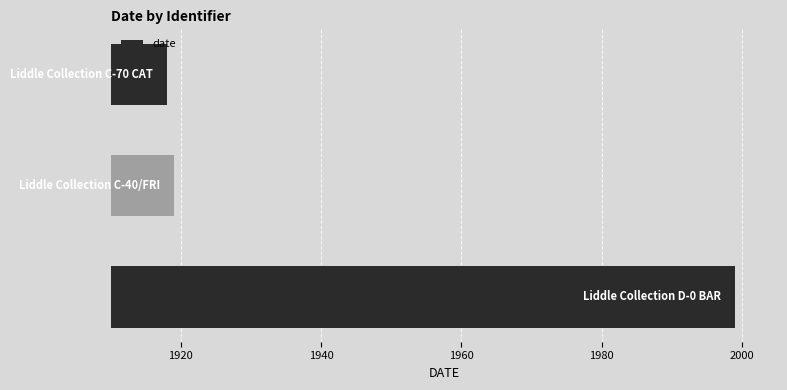

What is the difference between the maximum and minimum values?

81